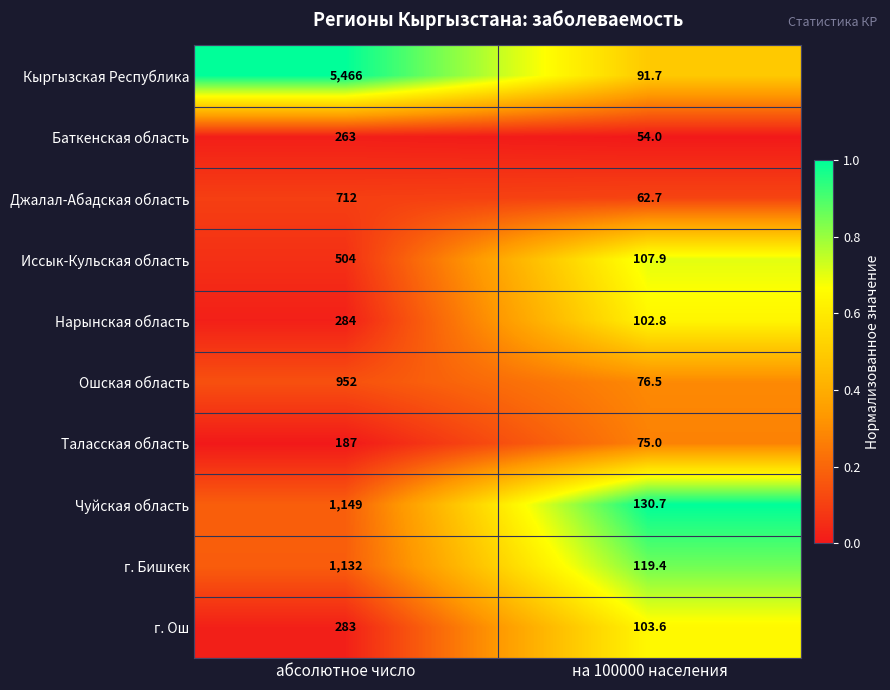

At which category is the sum across all series the highest?

абсолютное число